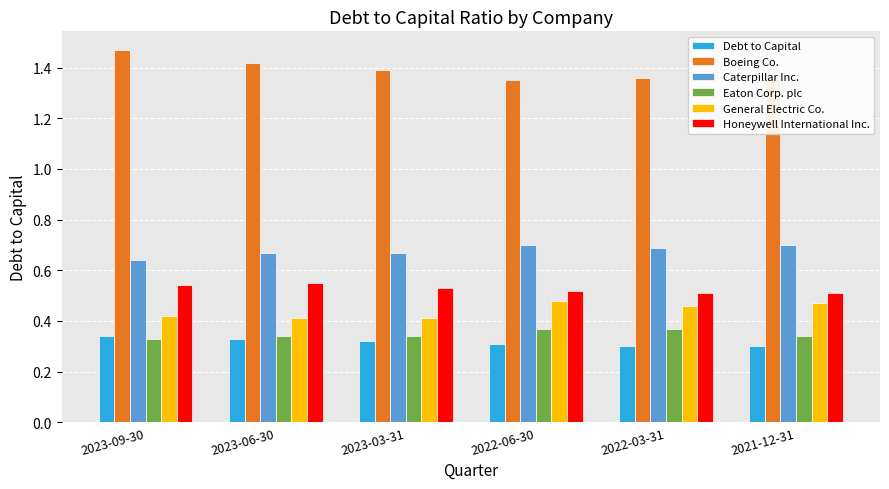

Reading left to right, extract all data points from this chart.

Debt to Capital: 2023-09-30=0.3	2023-06-30=0.3	2023-03-31=0.3	2022-06-30=0.3	2022-03-31=0.3	2021-12-31=0.3
Boeing Co.: 2023-09-30=1.5	2023-06-30=1.4	2023-03-31=1.4	2022-06-30=1.4	2022-03-31=1.4	2021-12-31=1.4
Caterpillar Inc.: 2023-09-30=0.6	2023-06-30=0.7	2023-03-31=0.7	2022-06-30=0.7	2022-03-31=0.7	2021-12-31=0.7
Eaton Corp. plc: 2023-09-30=0.3	2023-06-30=0.3	2023-03-31=0.3	2022-06-30=0.4	2022-03-31=0.4	2021-12-31=0.3
General Electric Co.: 2023-09-30=0.4	2023-06-30=0.4	2023-03-31=0.4	2022-06-30=0.5	2022-03-31=0.5	2021-12-31=0.5
Honeywell International Inc.: 2023-09-30=0.5	2023-06-30=0.6	2023-03-31=0.5	2022-06-30=0.5	2022-03-31=0.5	2021-12-31=0.5